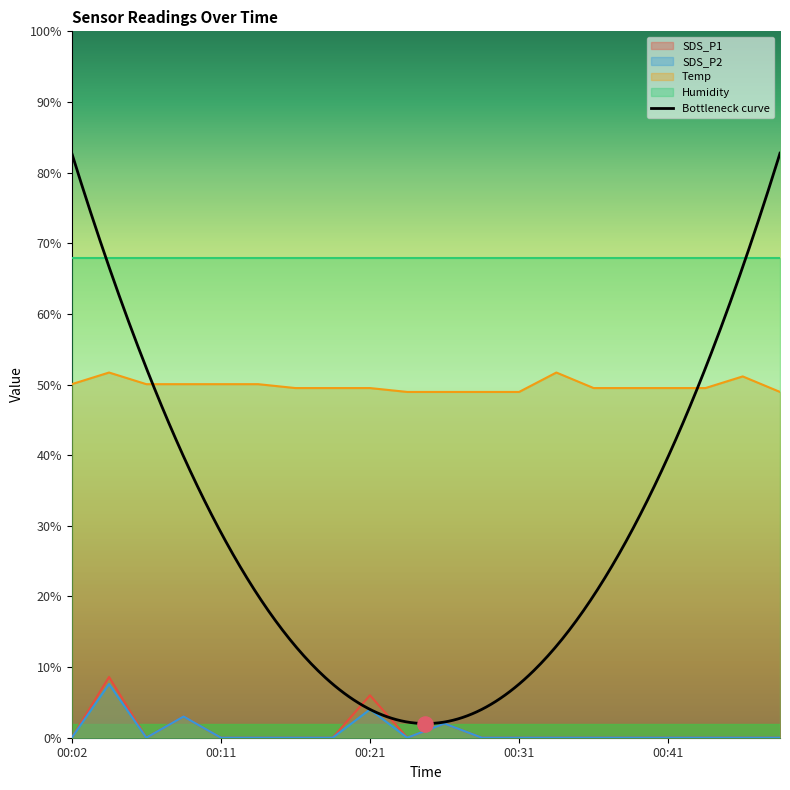

At how many categories does at least one series exceed 40?

20